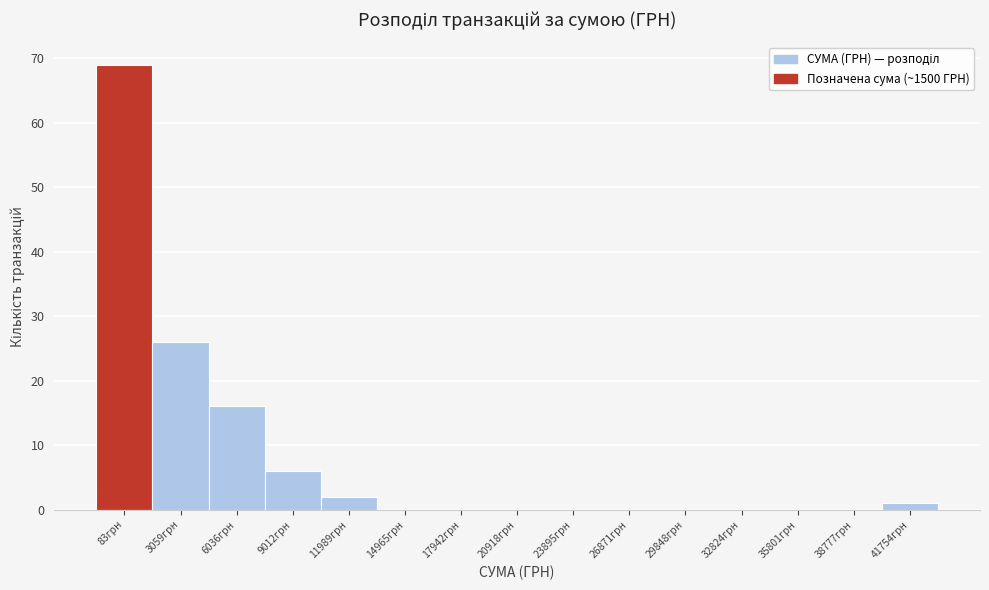

Reading right to left, what are all the values shown in this chart?

41754грн=1	38777грн=0	35801грн=0	32824грн=0	29848грн=0	26871грн=0	23895грн=0	20918грн=0	17942грн=0	14965грн=0	11989грн=2	9012грн=6	6036грн=16	3059грн=26	83грн=69